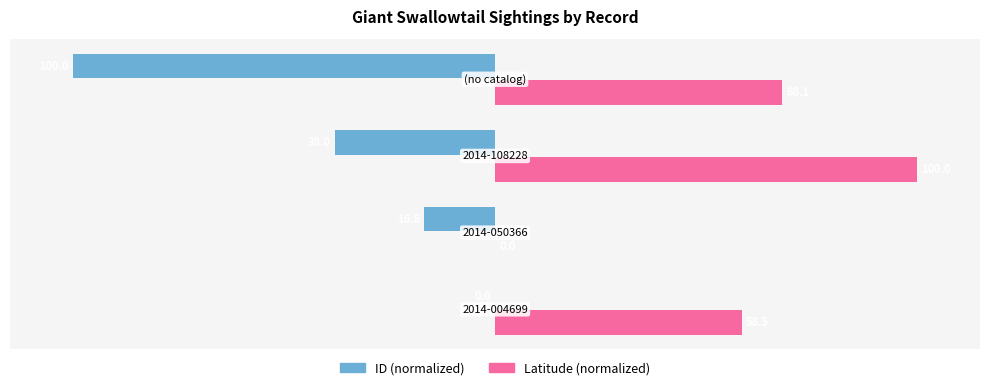

Which series has the largest total across all categories?

Latitude (normalized)